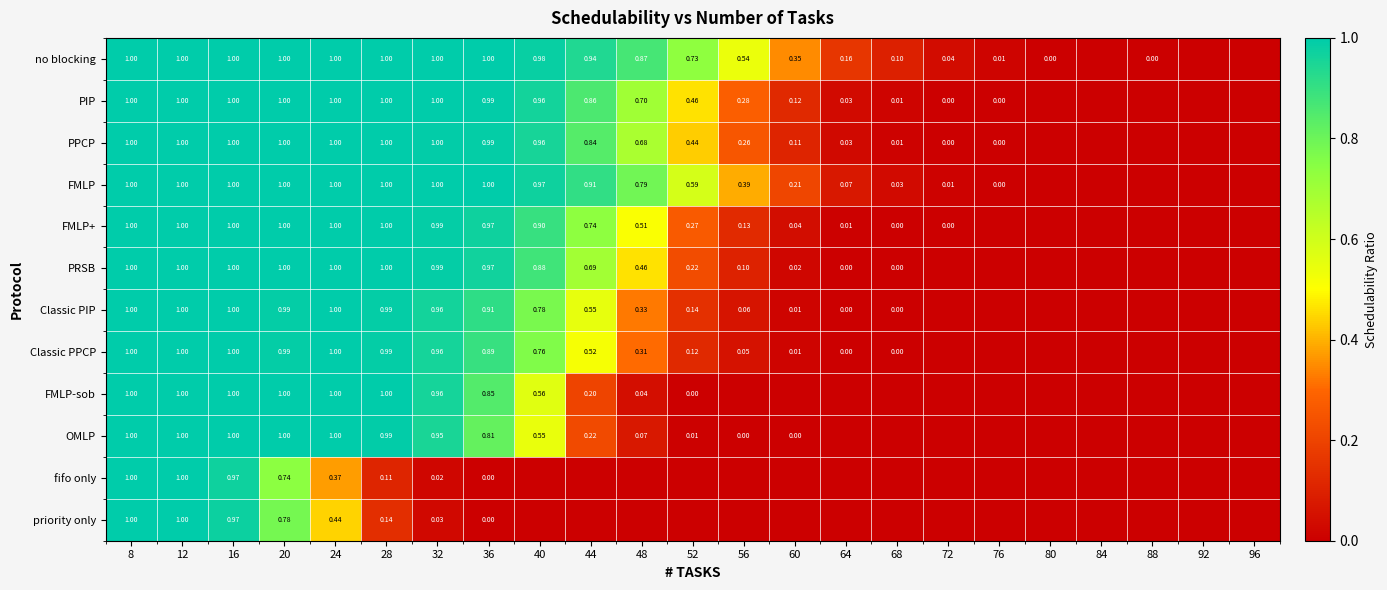

At which label does PRSB reach its peak?

8